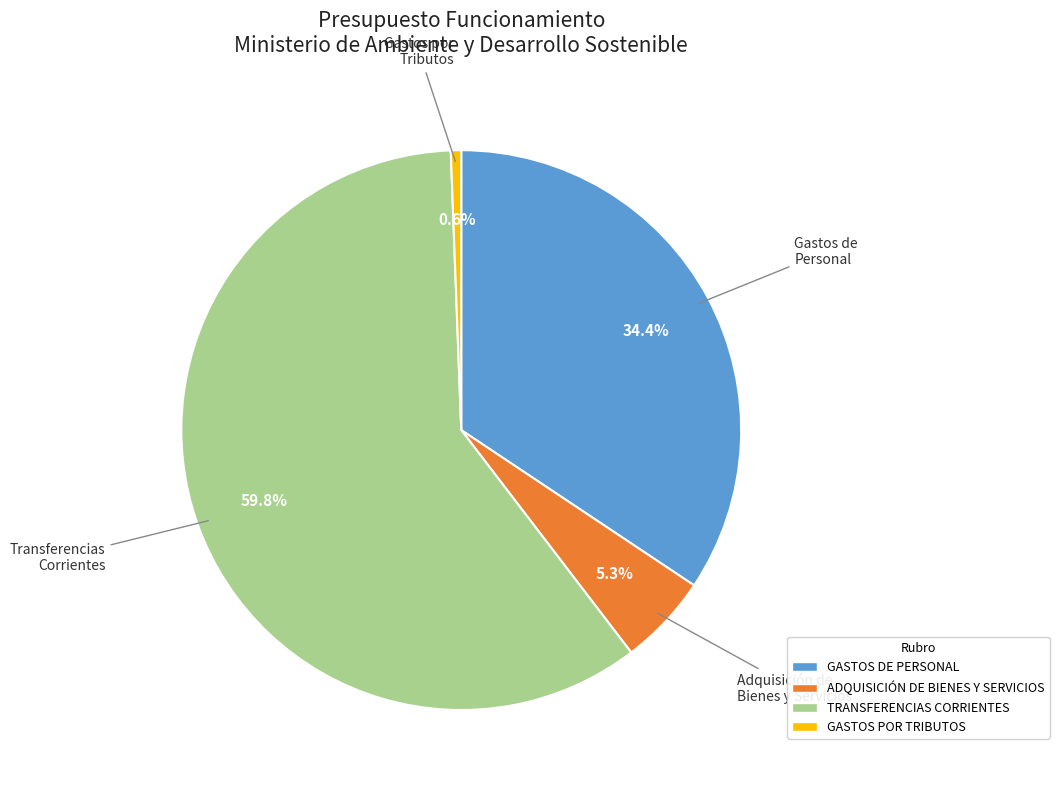

To the nearest percent, what percentage of the pie is GASTOS POR TRIBUTOS?

1%